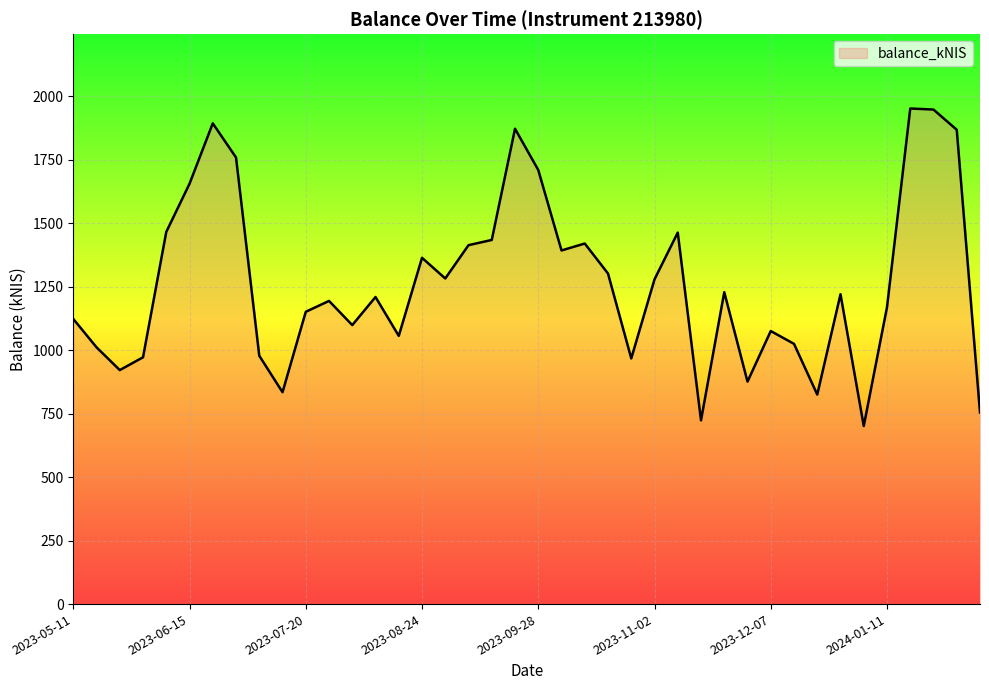

What is the difference between the maximum and minimum values?

1250.1